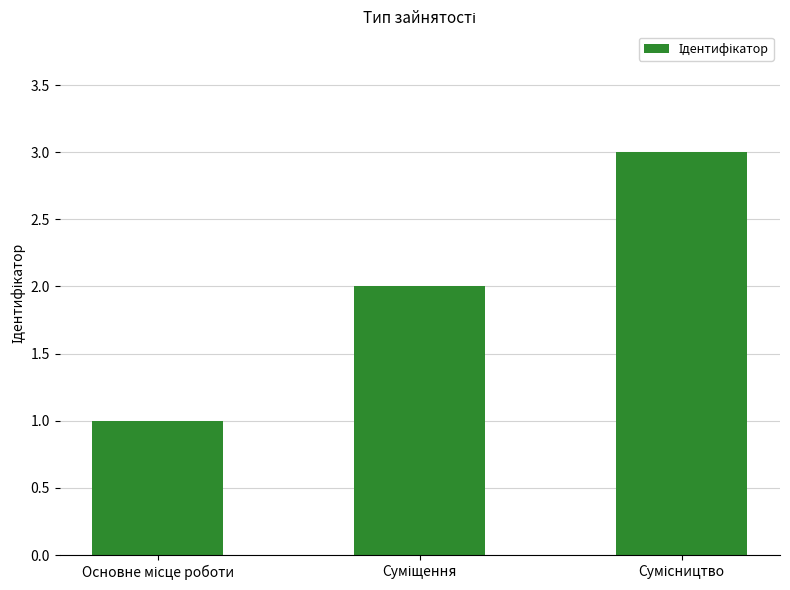

What is the greatest value displayed?

3